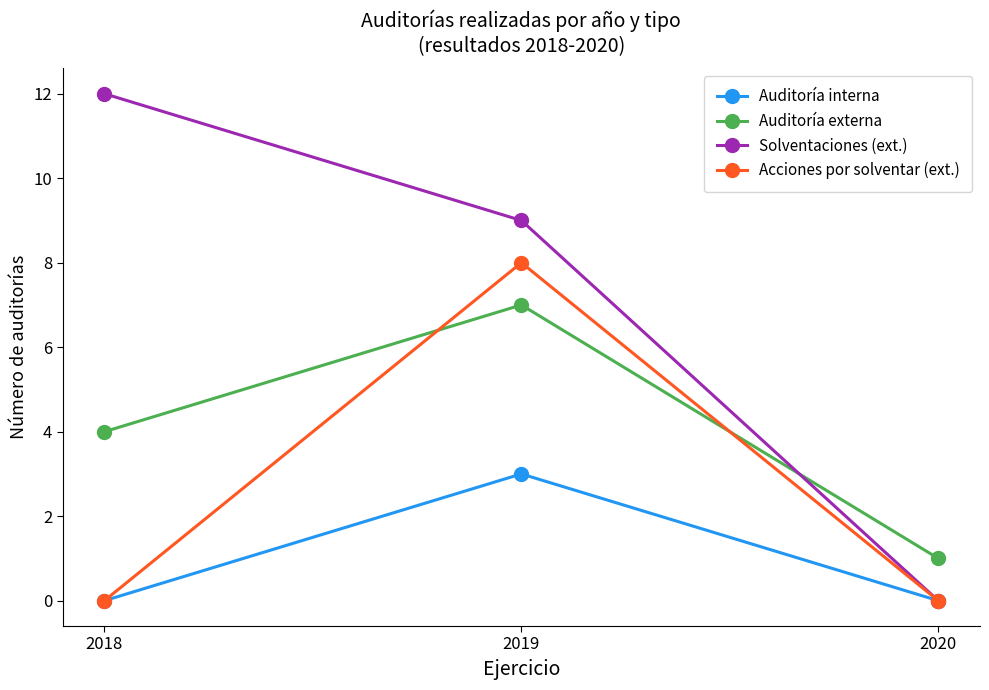

Reading left to right, extract all data points from this chart.

Auditoría interna: 2018=0	2019=3	2020=0
Auditoría externa: 2018=4	2019=7	2020=1
Solventaciones (ext.): 2018=12	2019=9	2020=0
Acciones por solventar (ext.): 2018=0	2019=8	2020=0